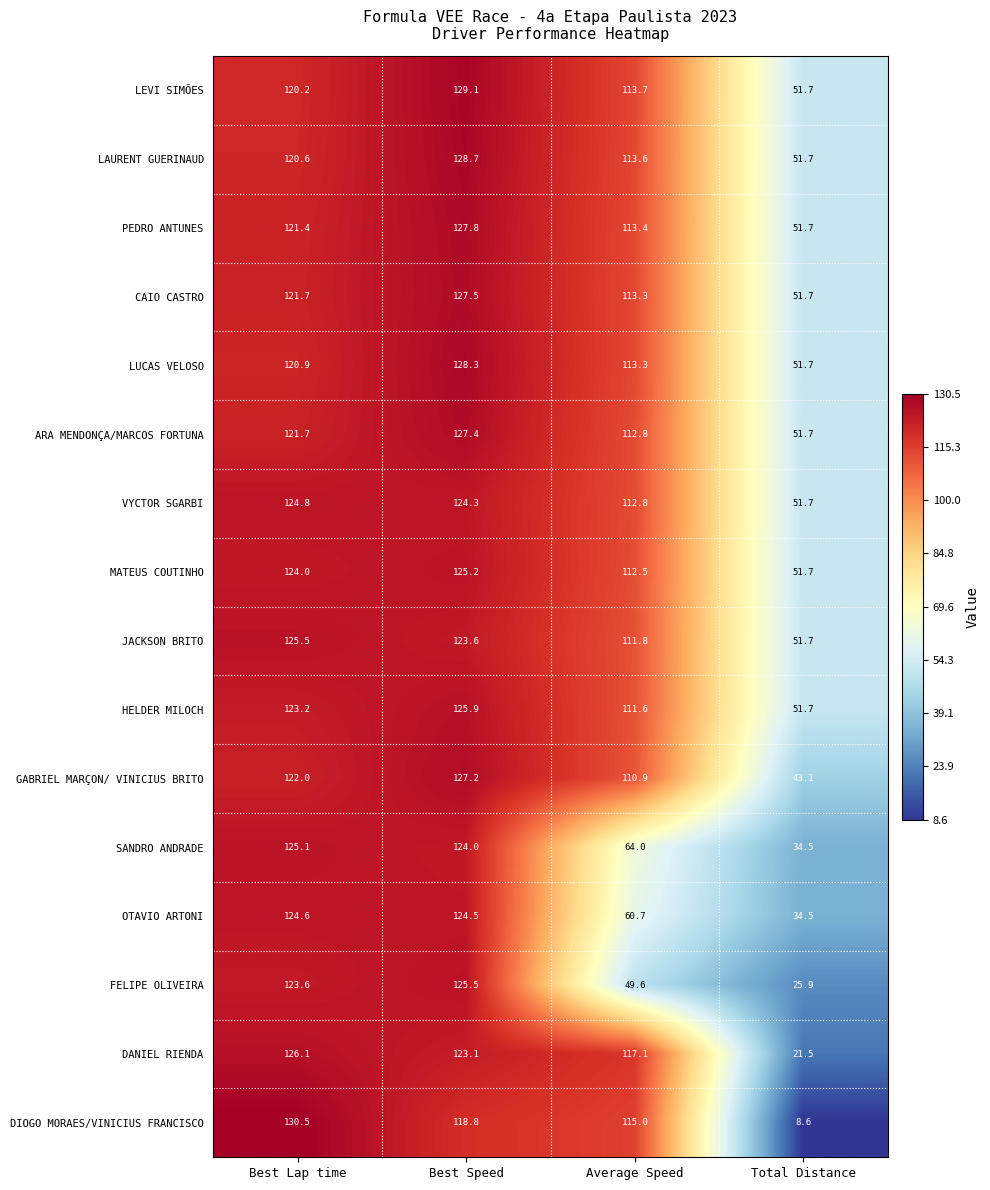

True or false: JACKSON BRITO has a value of 51.7 at Total Distance.

True